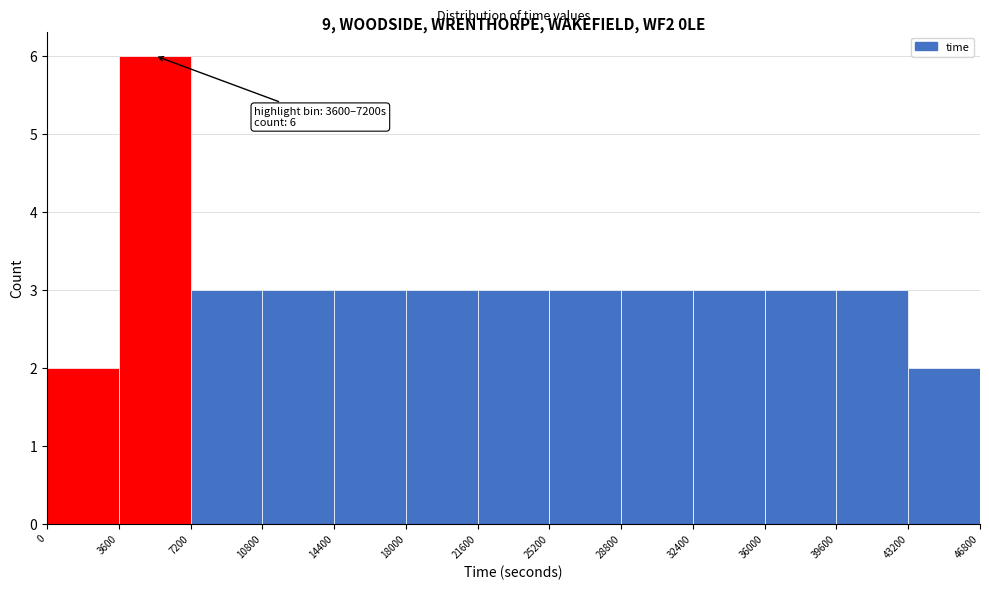

Over which range of the x-axis is the bar tallest?

3600 to 7200